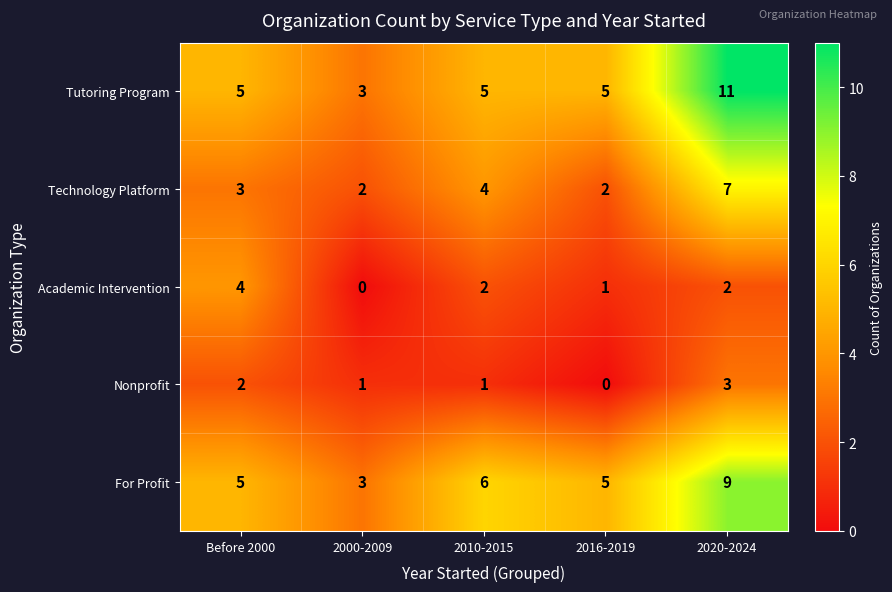

Which series has the largest total across all categories?

Tutoring Program